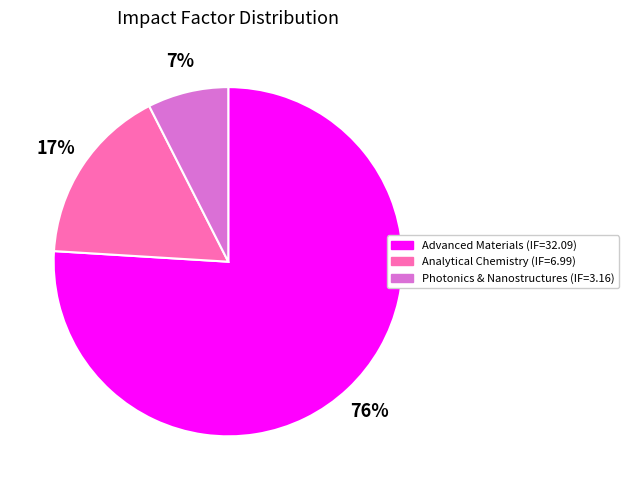

Is there a majority slice in this chart?

Yes